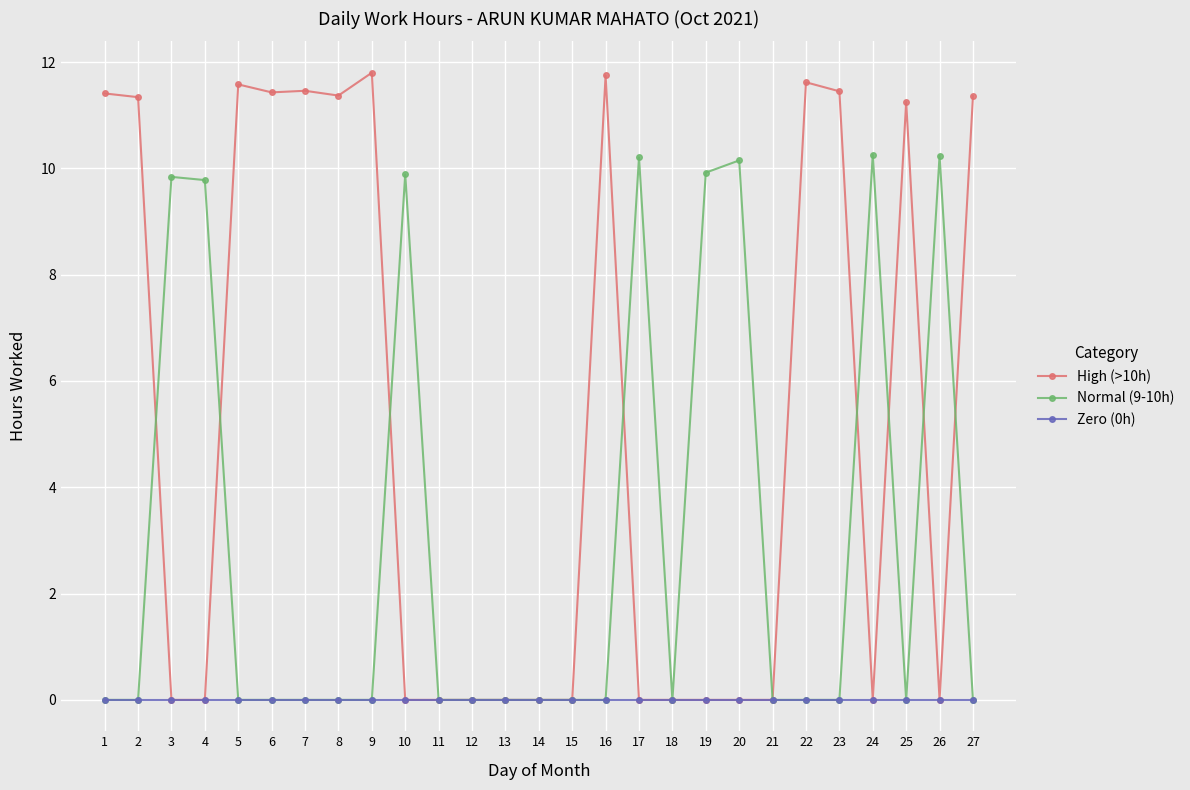

Which series has the largest range (max minus min)?

High (>10h)